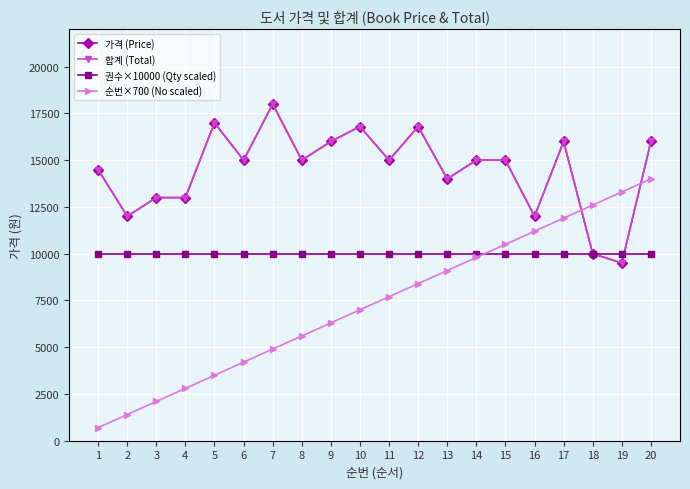

Reading right to left, extract all data points from this chart.

가격 (Price): 16000	9500	10000	16000	12000	15000	15000	14000	16800	15000	16800	16000	15000	18000	15000	17000	13000	13000	12000	14500
합계 (Total): 16000	9500	10000	16000	12000	15000	15000	14000	16800	15000	16800	16000	15000	18000	15000	17000	13000	13000	12000	14500
권수×10000 (Qty scaled): 10000	10000	10000	10000	10000	10000	10000	10000	10000	10000	10000	10000	10000	10000	10000	10000	10000	10000	10000	10000
순번×700 (No scaled): 14000	13300	12600	11900	11200	10500	9800	9100	8400	7700	7000	6300	5600	4900	4200	3500	2800	2100	1400	700